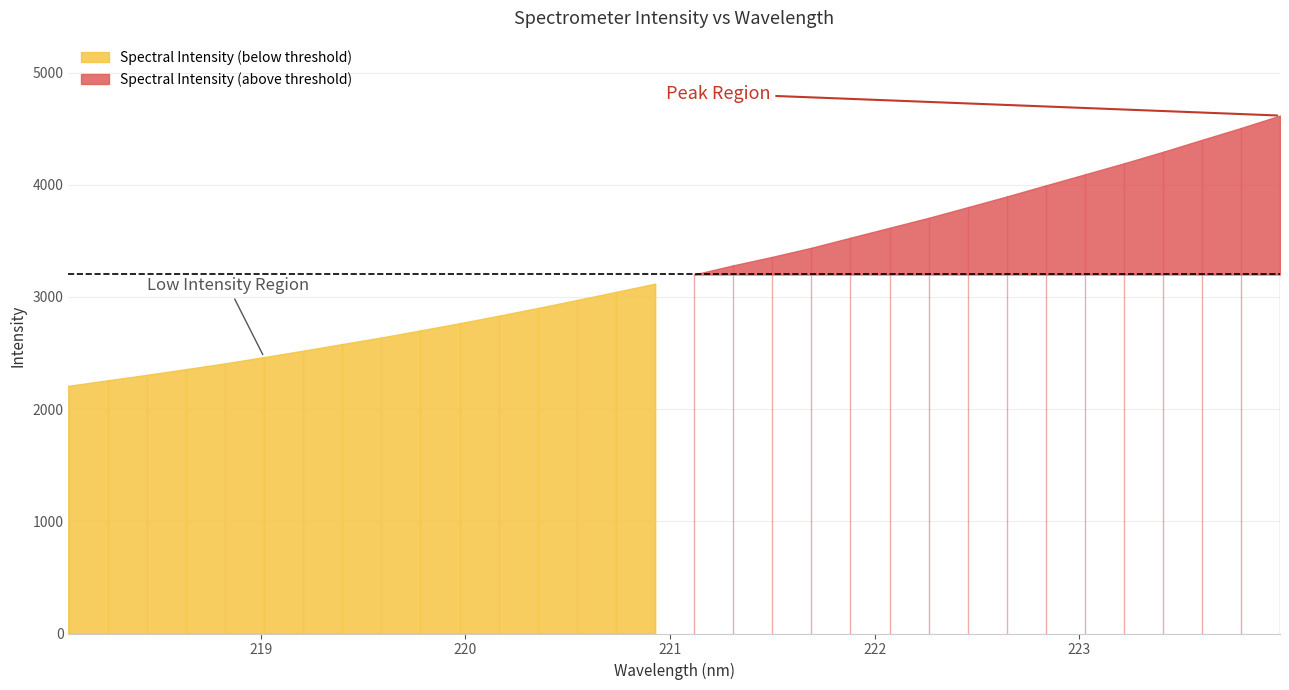

True or false: the data has more than 1 interior local peaks.

False